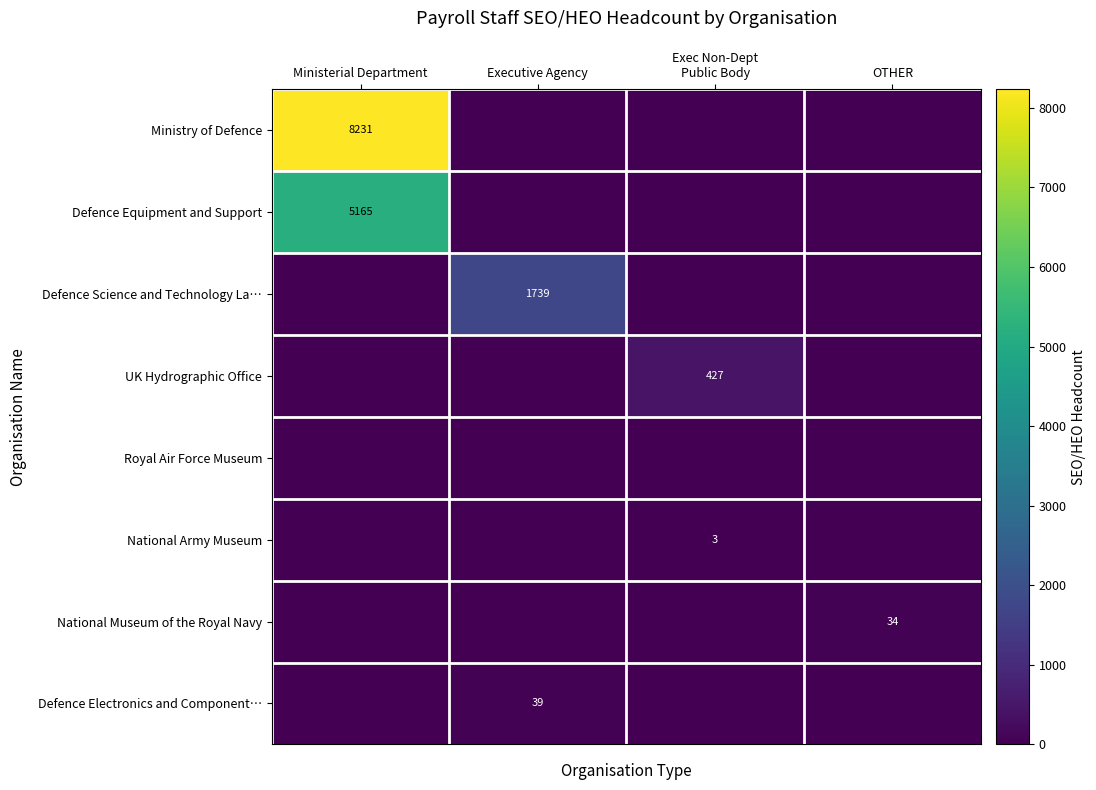

True or false: National Museum of the Royal Navy has a value of 34 at OTHER.

True